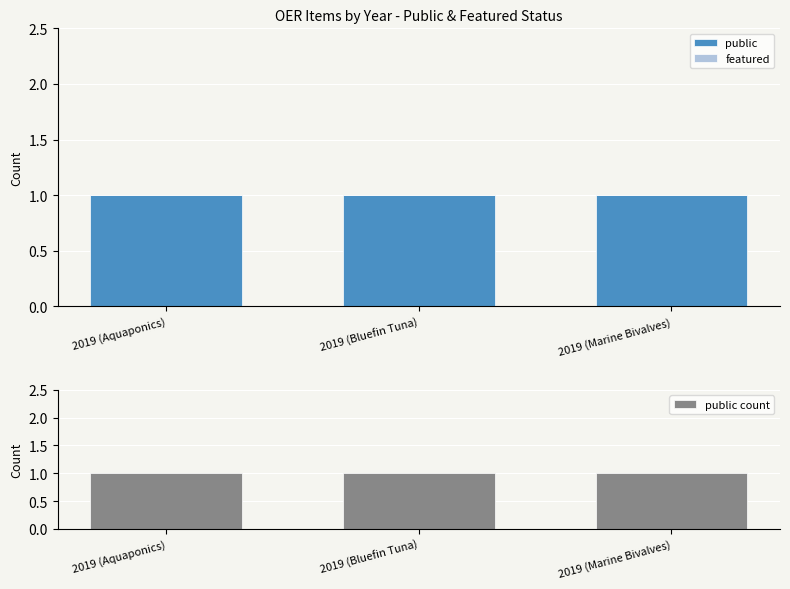

Is the value of featured at 2019 (Bluefin Tuna) greater than the value of public count at 2019 (Marine Bivalves)?

No